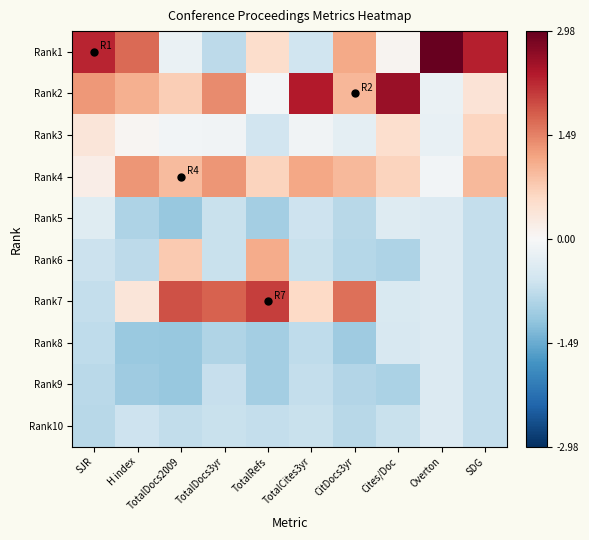

Reading right to left, extract all data points from this chart.

Rank1: SDG=2.3	Overton=3.0	Cites/Doc=0.1	CitDocs3yr=1.1	TotalCites3yr=-0.6	TotalRefs=0.5	TotalDocs3yr=-0.8	TotalDocs2009=-0.2	H index=1.7	SJR=2.3
Rank2: SDG=0.4	Overton=-0.2	Cites/Doc=2.6	CitDocs3yr=1.0	TotalCites3yr=2.4	TotalRefs=-0.1	TotalDocs3yr=1.4	TotalDocs2009=0.7	H index=1.1	SJR=1.3
Rank3: SDG=0.6	Overton=-0.2	Cites/Doc=0.5	CitDocs3yr=-0.3	TotalCites3yr=-0.1	TotalRefs=-0.6	TotalDocs3yr=-0.1	TotalDocs2009=-0.1	H index=0.1	SJR=0.4
Rank4: SDG=1.0	Overton=-0.1	Cites/Doc=0.7	CitDocs3yr=1.0	TotalCites3yr=1.2	TotalRefs=0.7	TotalDocs3yr=1.3	TotalDocs2009=0.9	H index=1.3	SJR=0.2
Rank5: SDG=-0.7	Overton=-0.4	Cites/Doc=-0.4	CitDocs3yr=-0.8	TotalCites3yr=-0.6	TotalRefs=-1.0	TotalDocs3yr=-0.7	TotalDocs2009=-1.1	H index=-0.9	SJR=-0.4
Rank6: SDG=-0.7	Overton=-0.4	Cites/Doc=-0.9	CitDocs3yr=-0.9	TotalCites3yr=-0.7	TotalRefs=1.1	TotalDocs3yr=-0.7	TotalDocs2009=0.8	H index=-0.8	SJR=-0.6
Rank7: SDG=-0.7	Overton=-0.4	Cites/Doc=-0.4	CitDocs3yr=1.7	TotalCites3yr=0.6	TotalRefs=2.1	TotalDocs3yr=1.8	TotalDocs2009=1.9	H index=0.3	SJR=-0.7
Rank8: SDG=-0.7	Overton=-0.4	Cites/Doc=-0.5	CitDocs3yr=-1.1	TotalCites3yr=-0.8	TotalRefs=-1.0	TotalDocs3yr=-0.9	TotalDocs2009=-1.1	H index=-1.1	SJR=-0.8
Rank9: SDG=-0.7	Overton=-0.4	Cites/Doc=-0.9	CitDocs3yr=-0.9	TotalCites3yr=-0.7	TotalRefs=-1.0	TotalDocs3yr=-0.7	TotalDocs2009=-1.1	H index=-1.1	SJR=-0.8
Rank10: SDG=-0.7	Overton=-0.4	Cites/Doc=-0.7	CitDocs3yr=-0.8	TotalCites3yr=-0.7	TotalRefs=-0.7	TotalDocs3yr=-0.7	TotalDocs2009=-0.7	H index=-0.6	SJR=-0.8